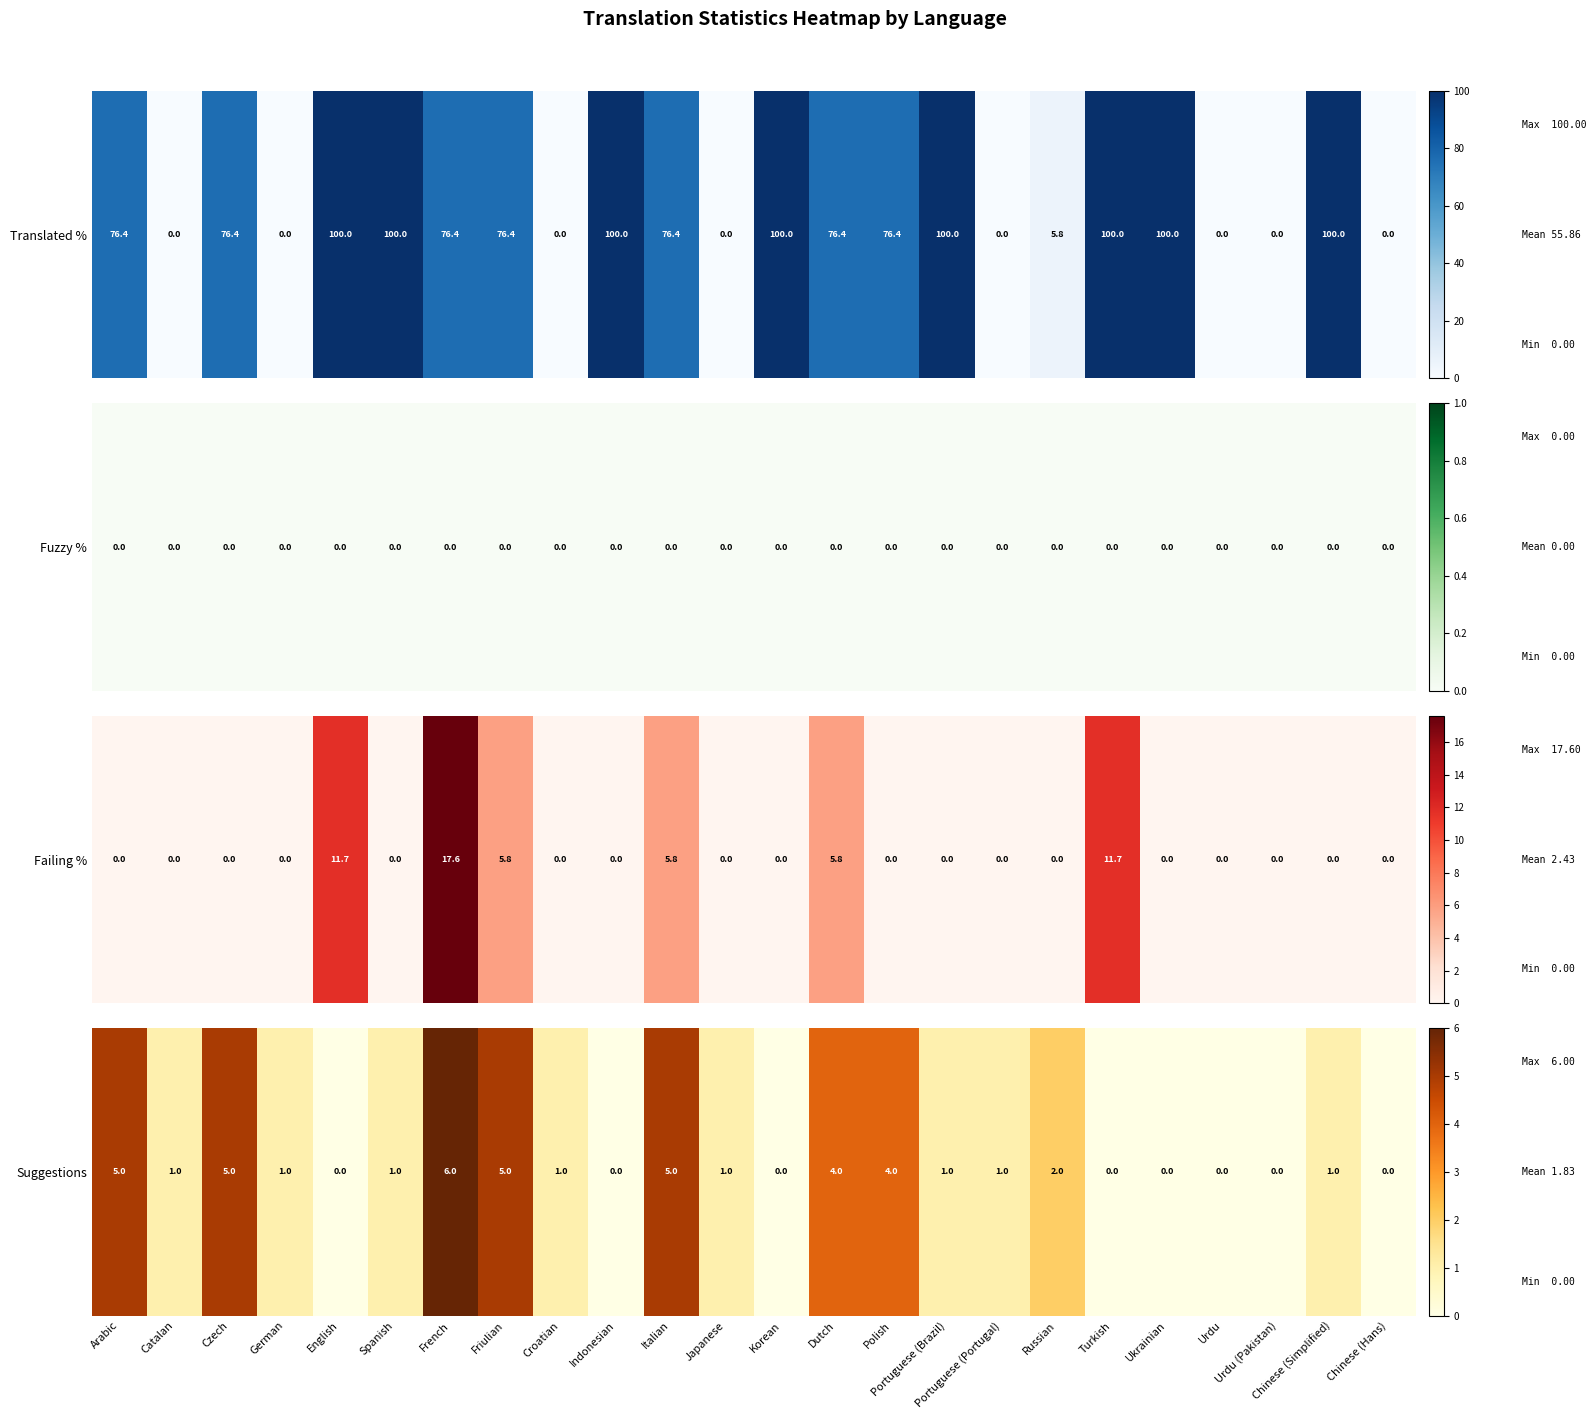

The value at Portuguese (Portugal) is 1. True or false?

False